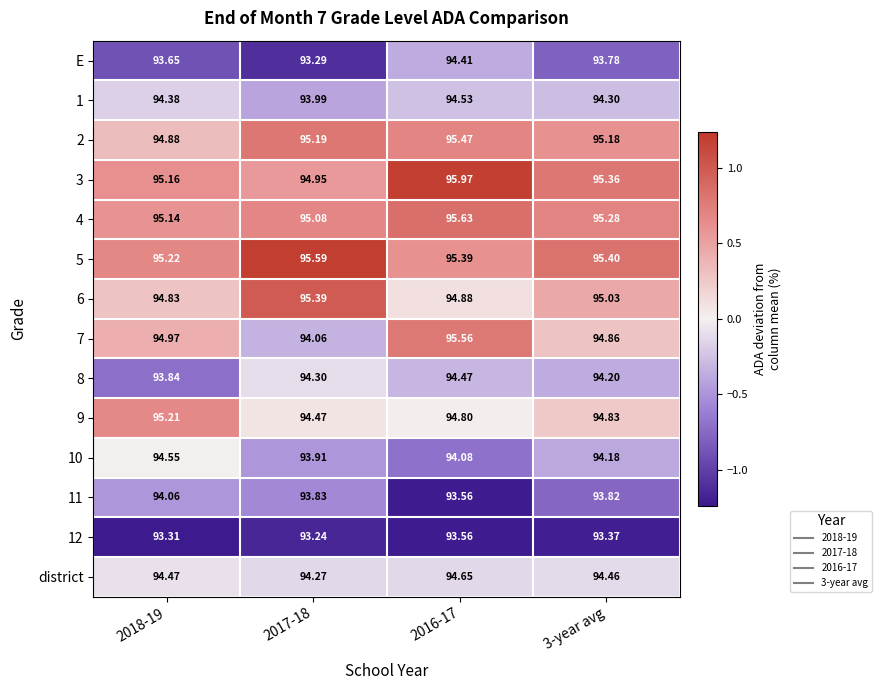

Between 2018-19 and 2017-18, which is larger?

2018-19